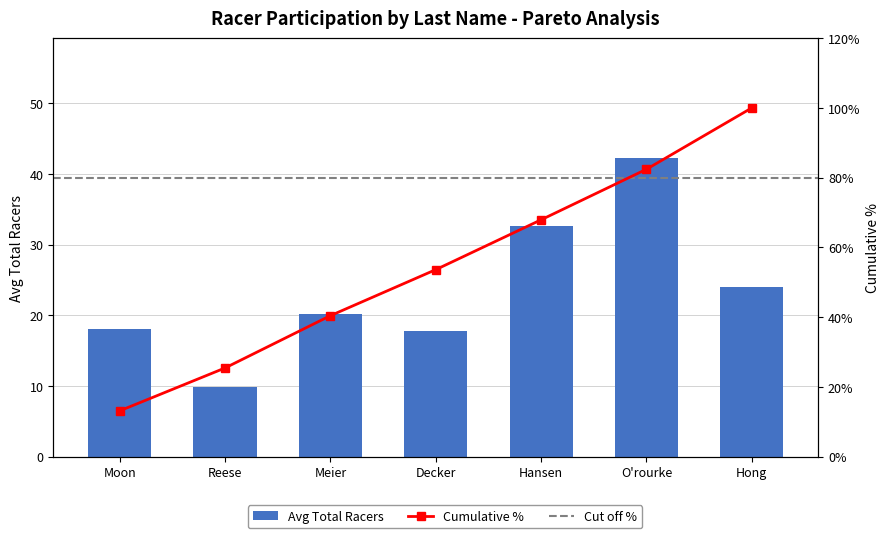

What is the change in value from Moon to Hong?

+5.9